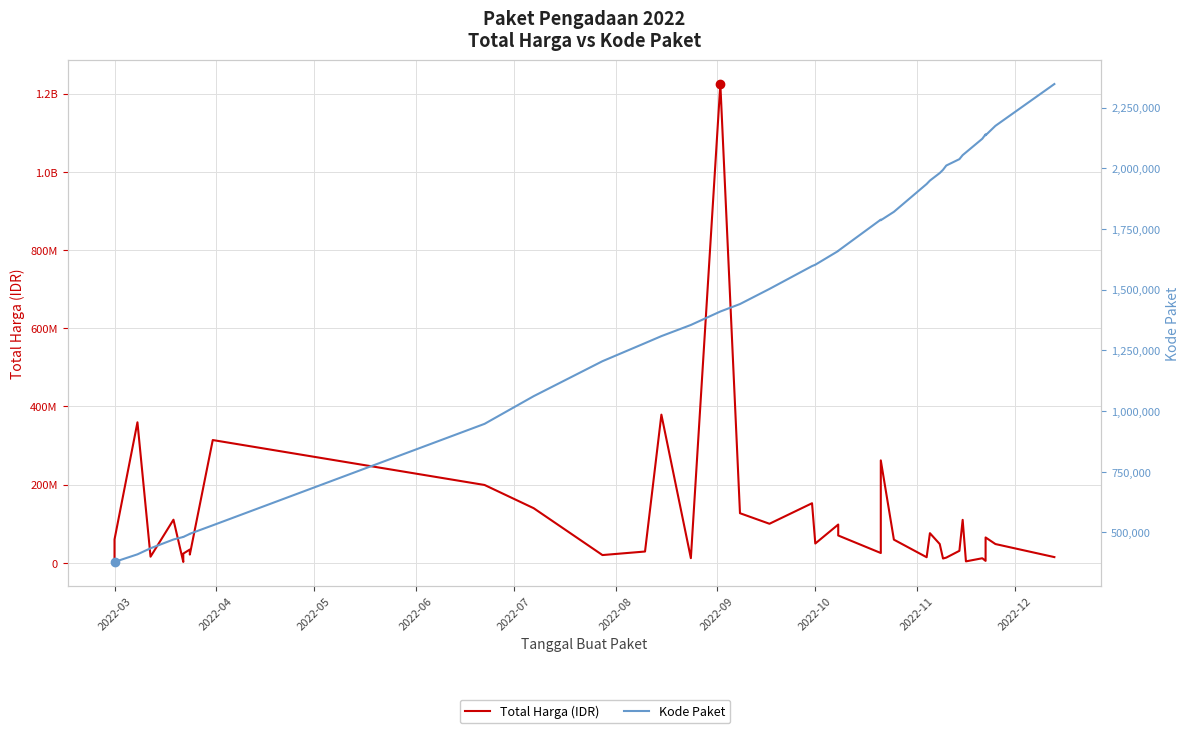

What is the average value of the Kode Paket series?

1385384